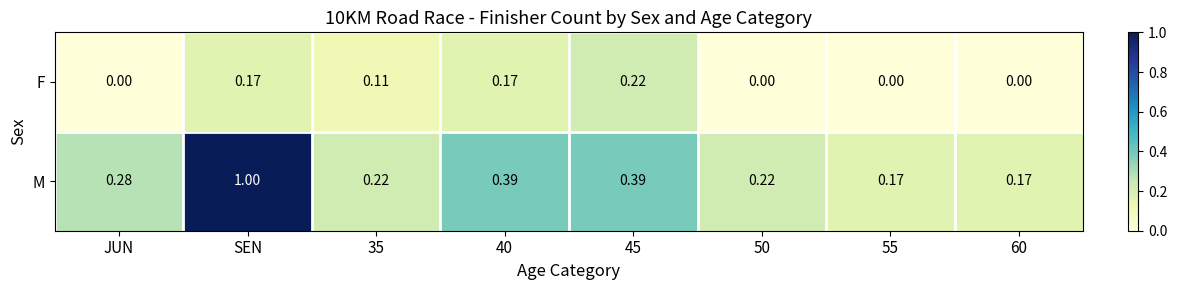

How many series are shown in this chart?

2